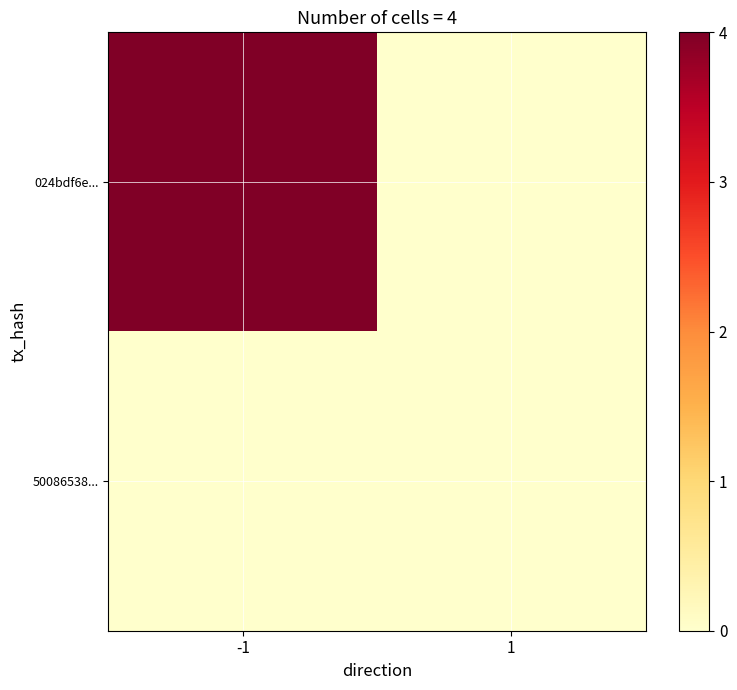

List the series in order of their overall mean, lowest first.

50086538..., 024bdf6e...